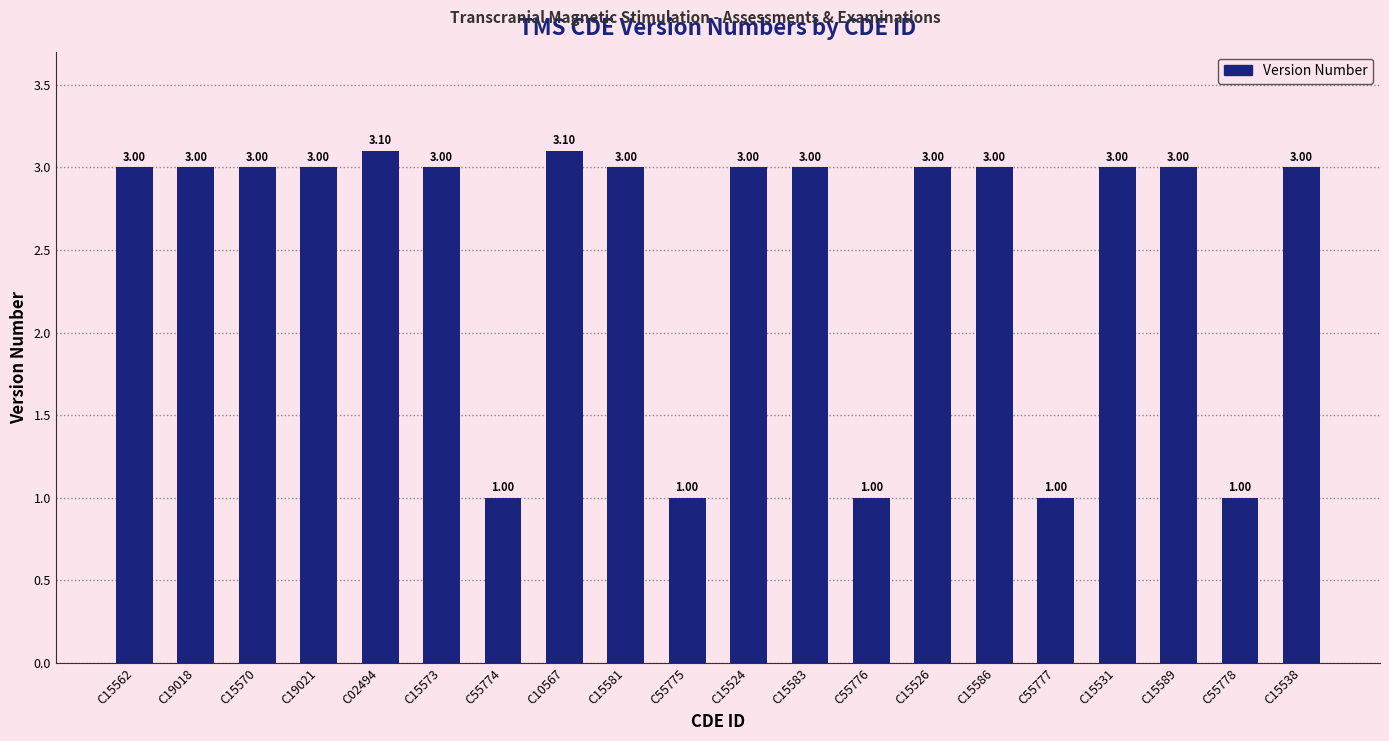

What is the label of the 1st bar from the left?

C15562